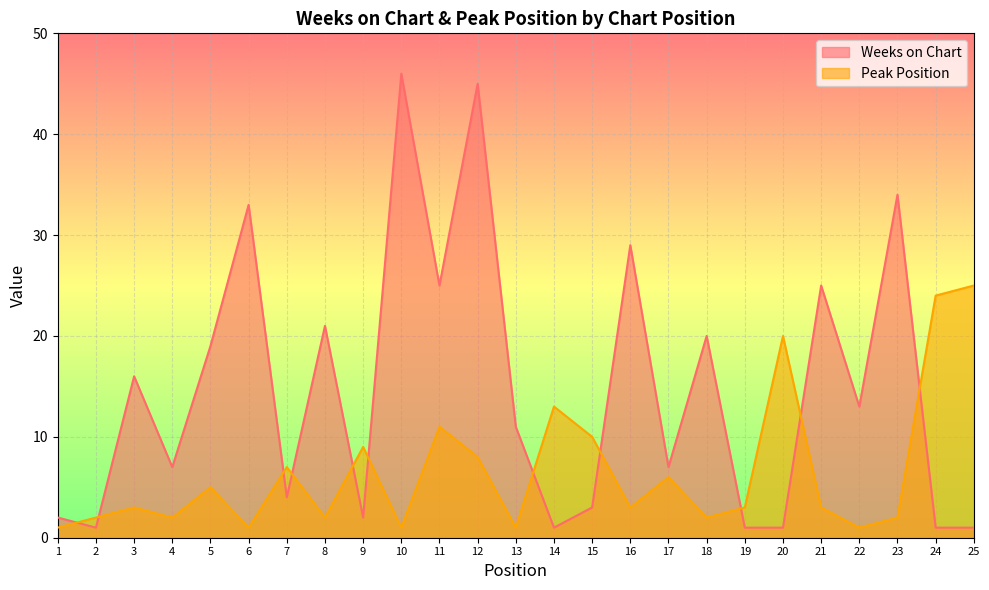

What is the value of the Weeks on Chart point at the 11th from the left?

25